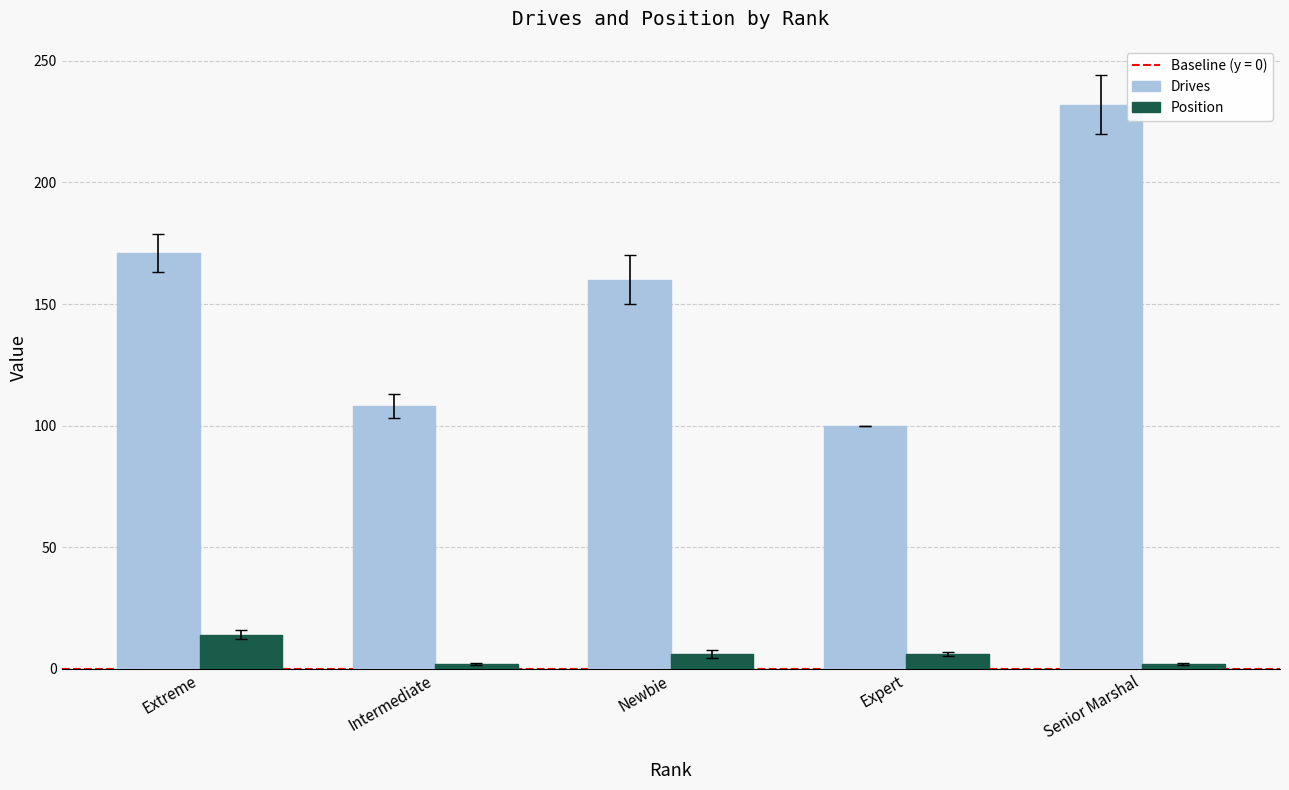

List the series in order of their overall mean, highest first.

Drives, Position